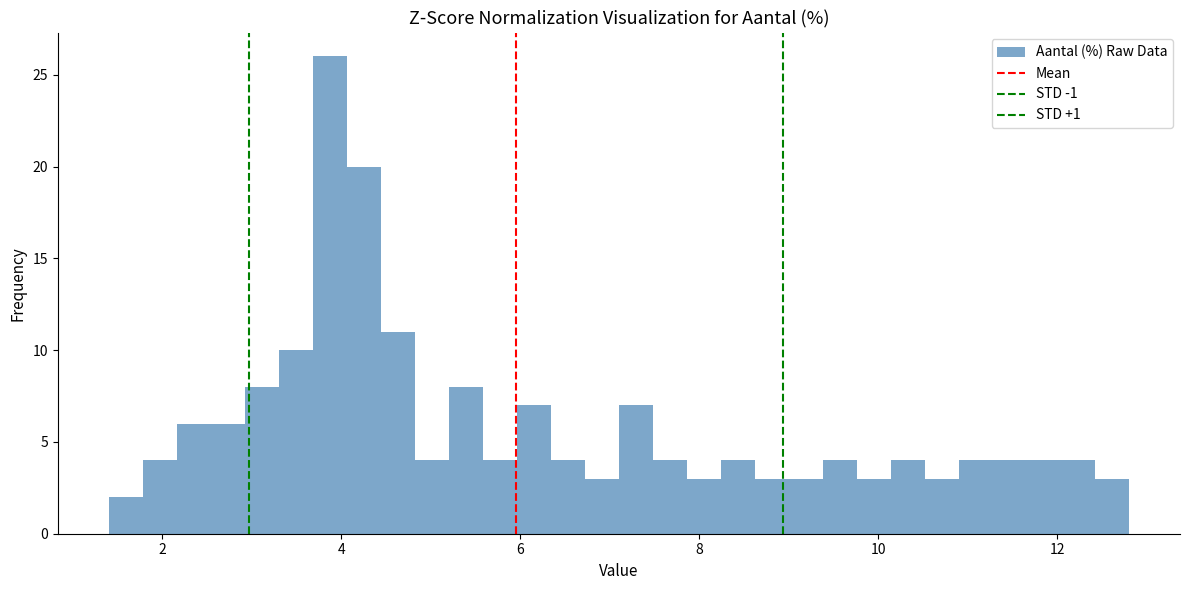

Around what value on the x-axis is the tallest bar? Give the approximate position of its centre, as read against the axis.

3.8